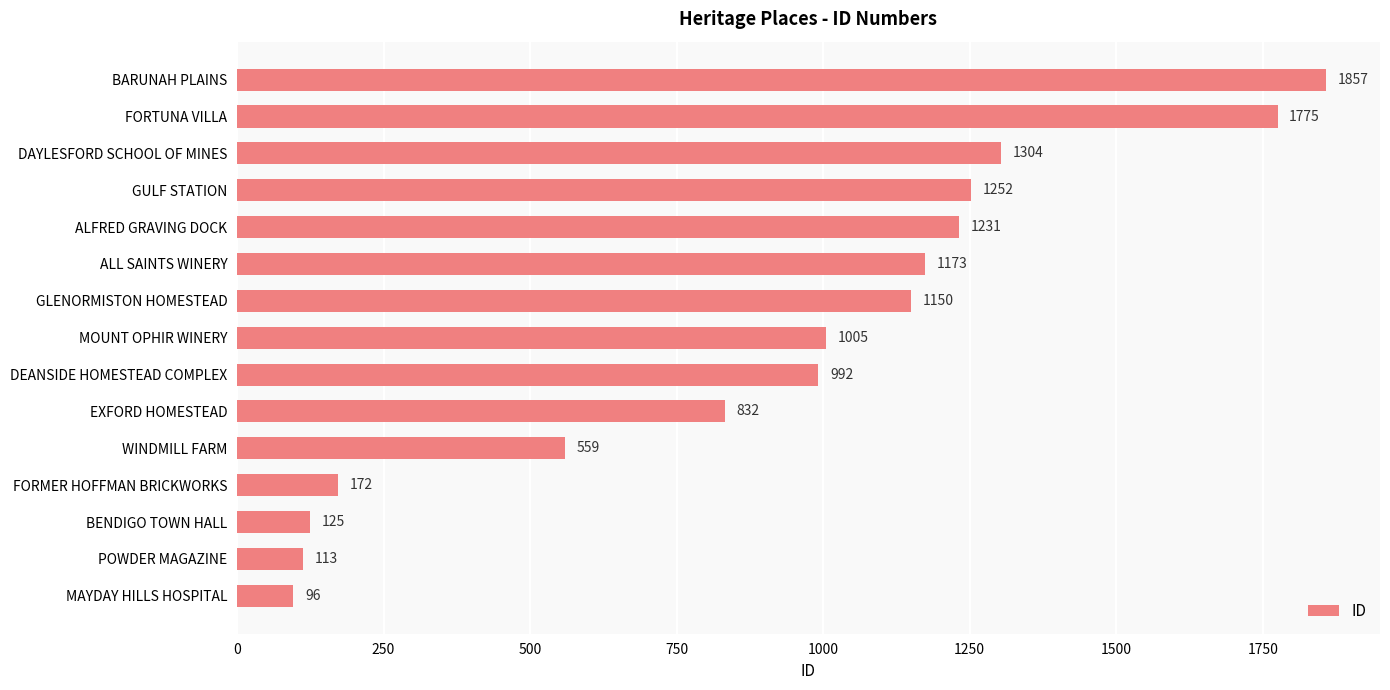

How many bars are there in total?

15